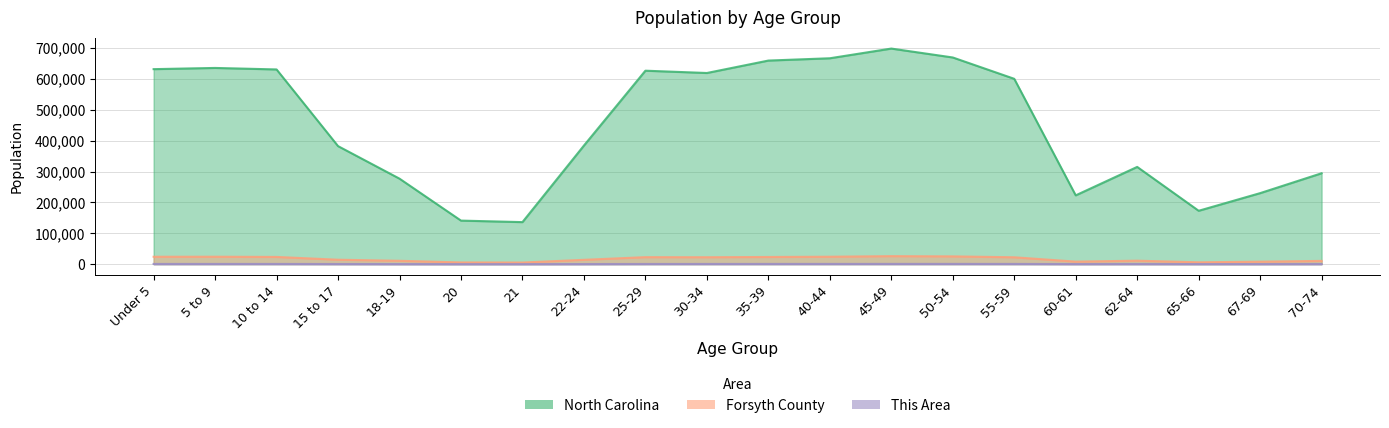

What value does the North Carolina series have at 18-19, to the nearest 50?

277050